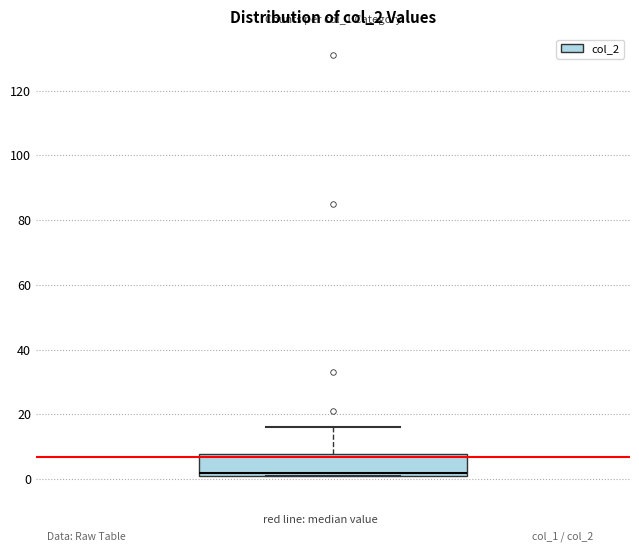

Transcribe this box plot: give where the median line is, the range the box spans, and where the two whiskers end, as read against the y-axis. The values are not printed on the chart, so give them approximately, as read against the axis.

median 2 (just above the box's lower edge), box 2 to 8, whiskers 2 to 16